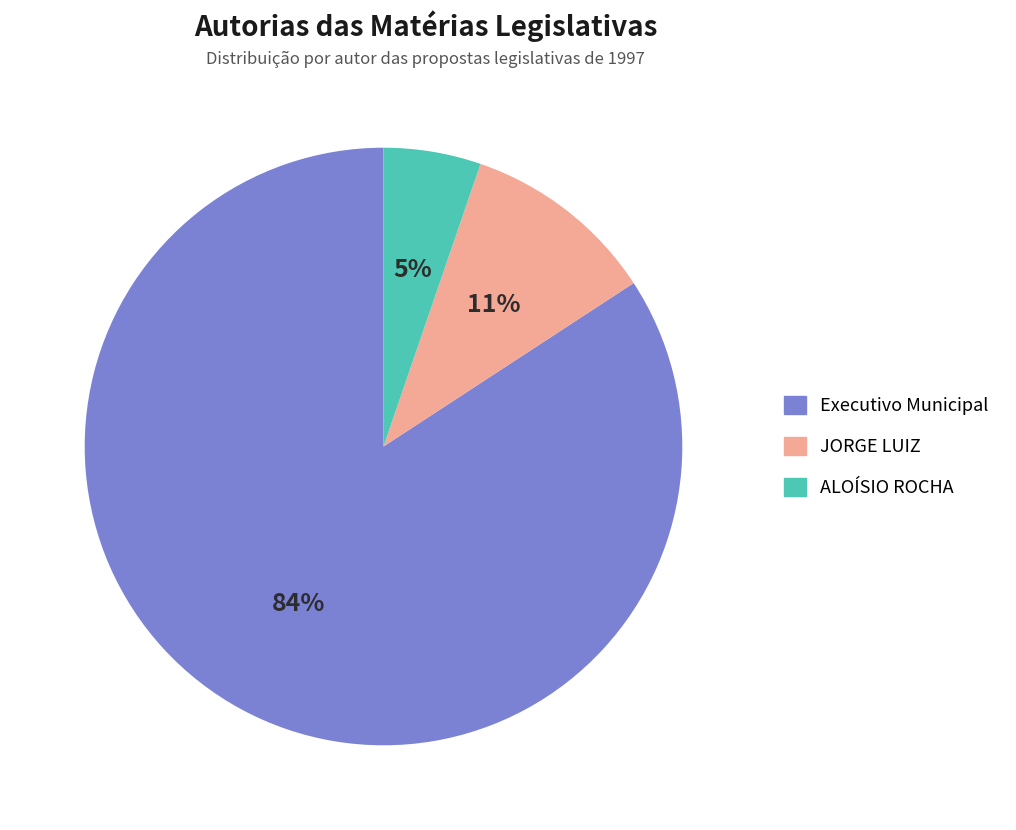

Count the number of slices in the pie.

3